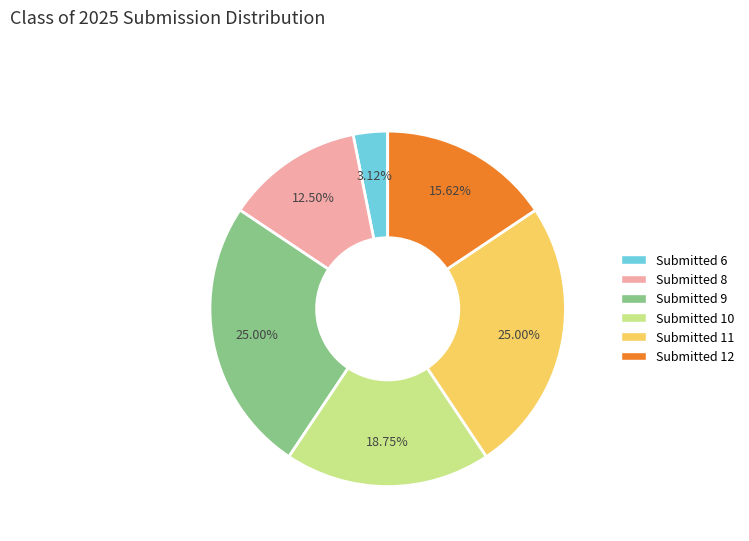

The Submitted 9 slice represents 36% of the pie. True or false?

False